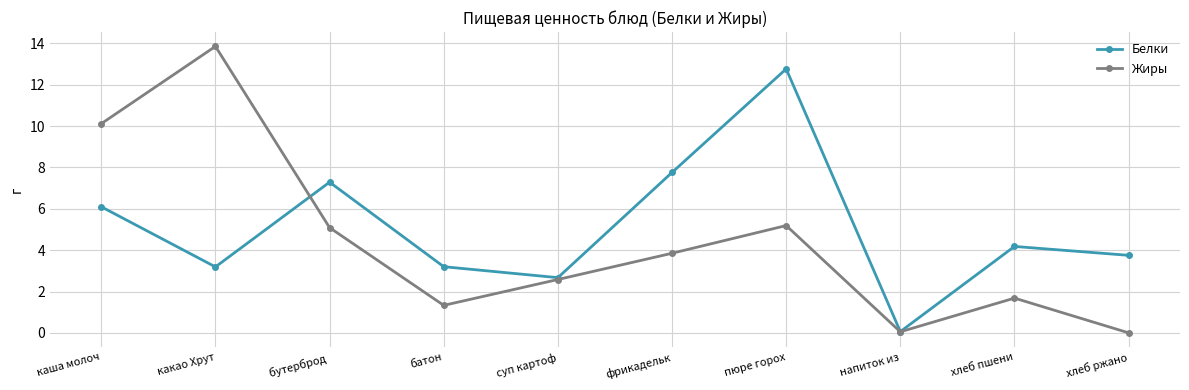

What is the spread (max minus min) of values at бутерброд ?

2.2